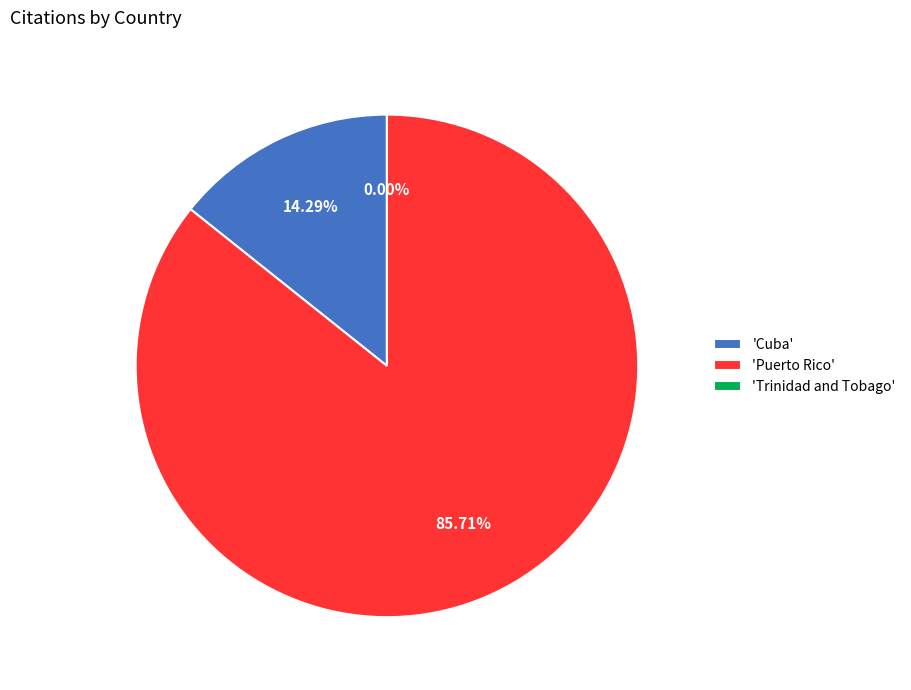

True or false: Puerto Rico accounts for 86% of the total.

True